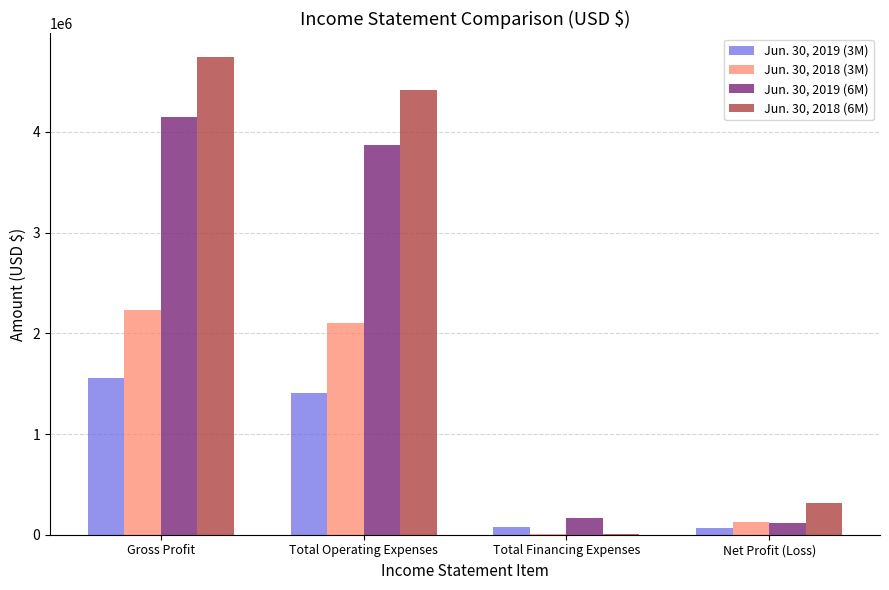

Which series has the widest spread of values?

Jun. 30, 2018 (6M)